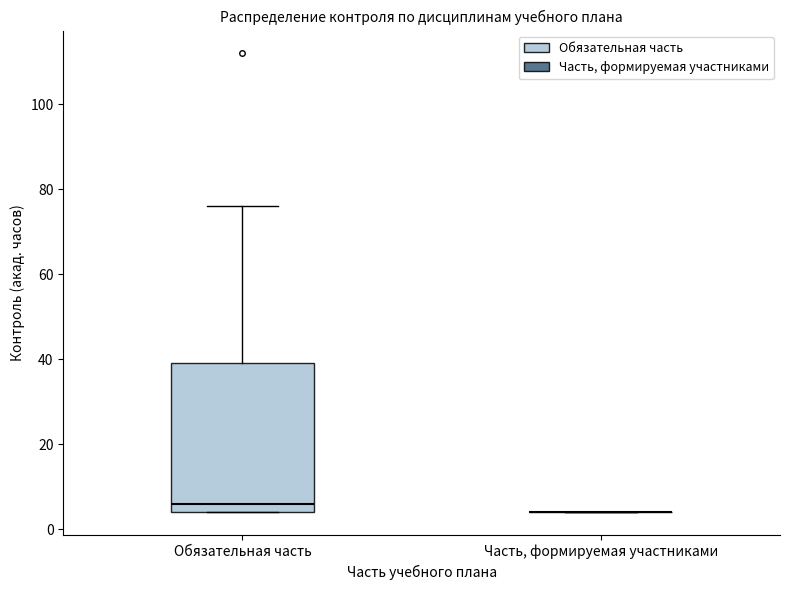

Comparing the boxes themselves (not the whiskers), which one is the tallest?

Обязательная часть